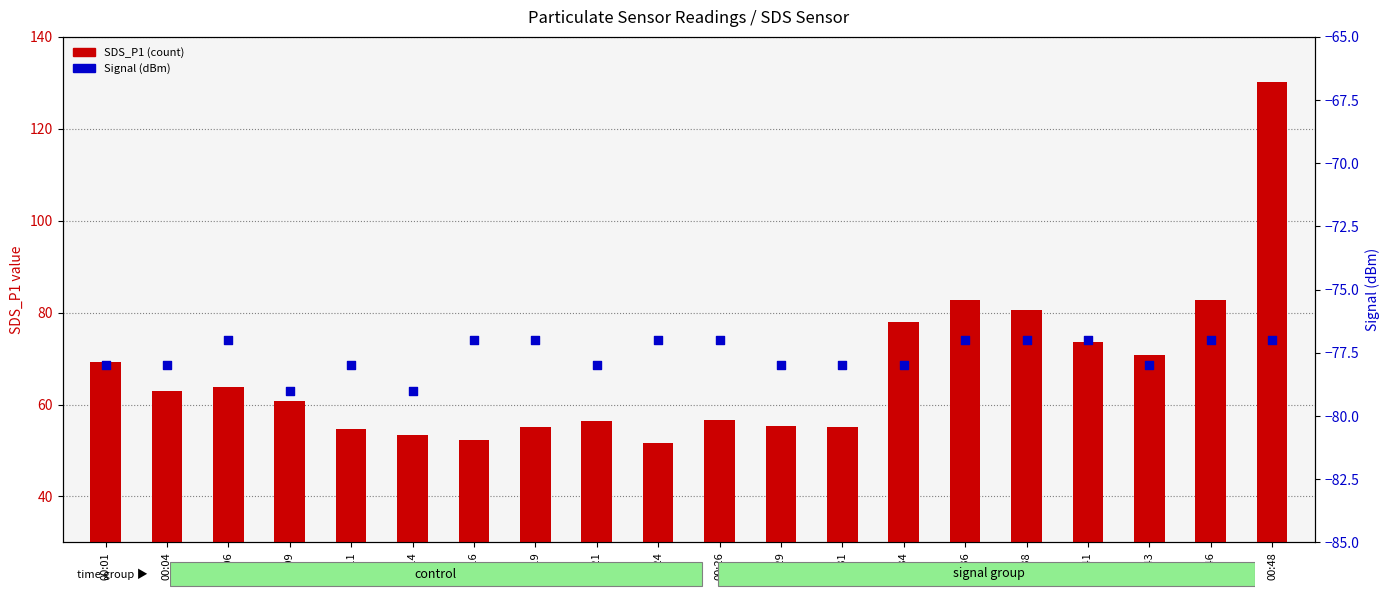

At which category is the sum across all series the highest?

00:48